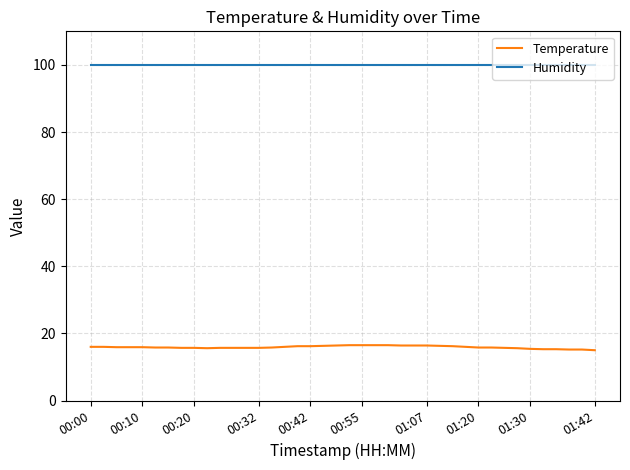

True or false: Humidity and Temperature cross at least once.

False